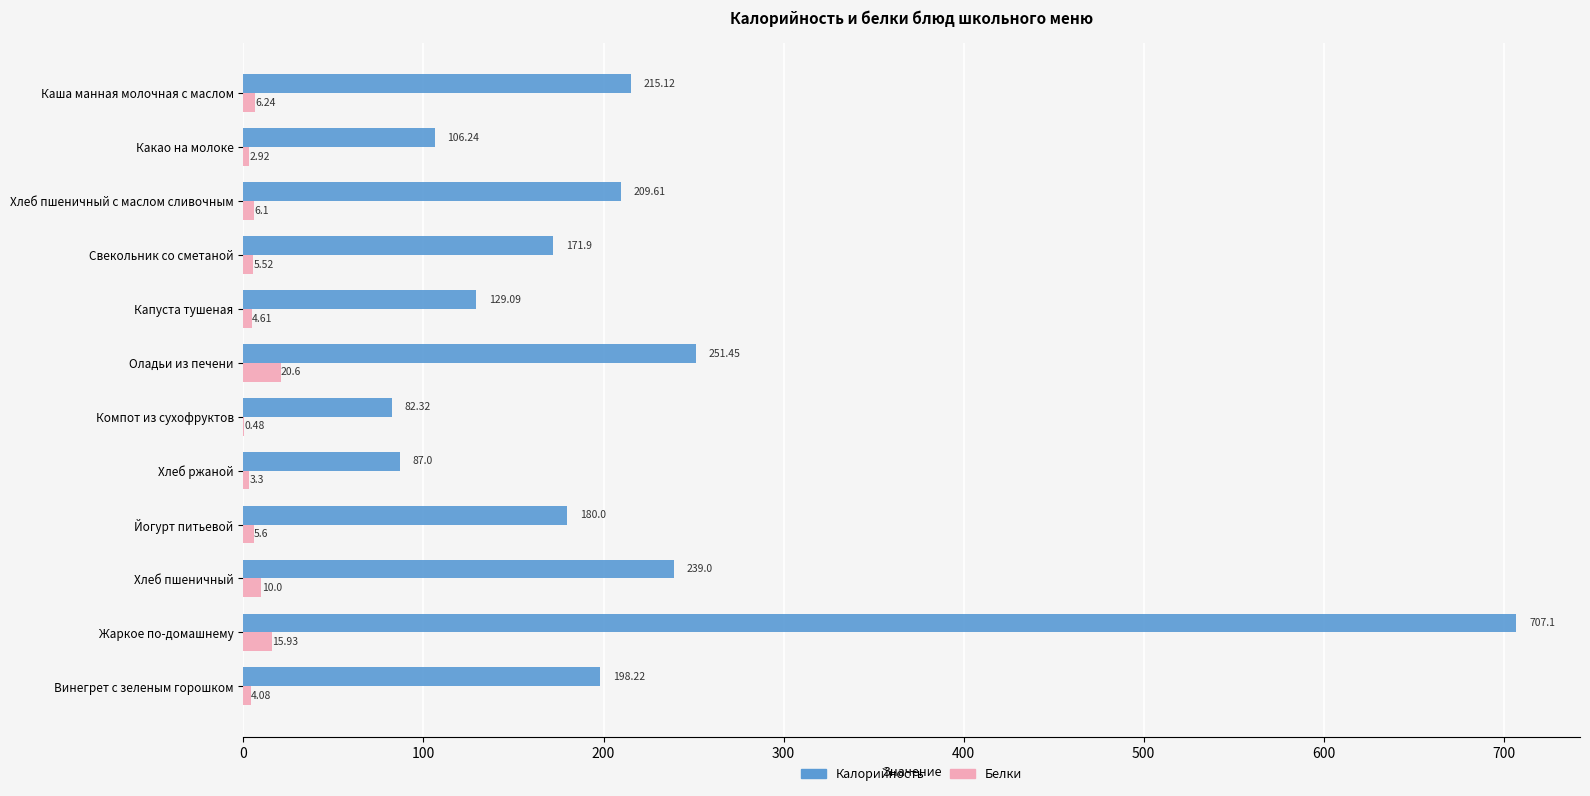

How many series are shown in this chart?

2